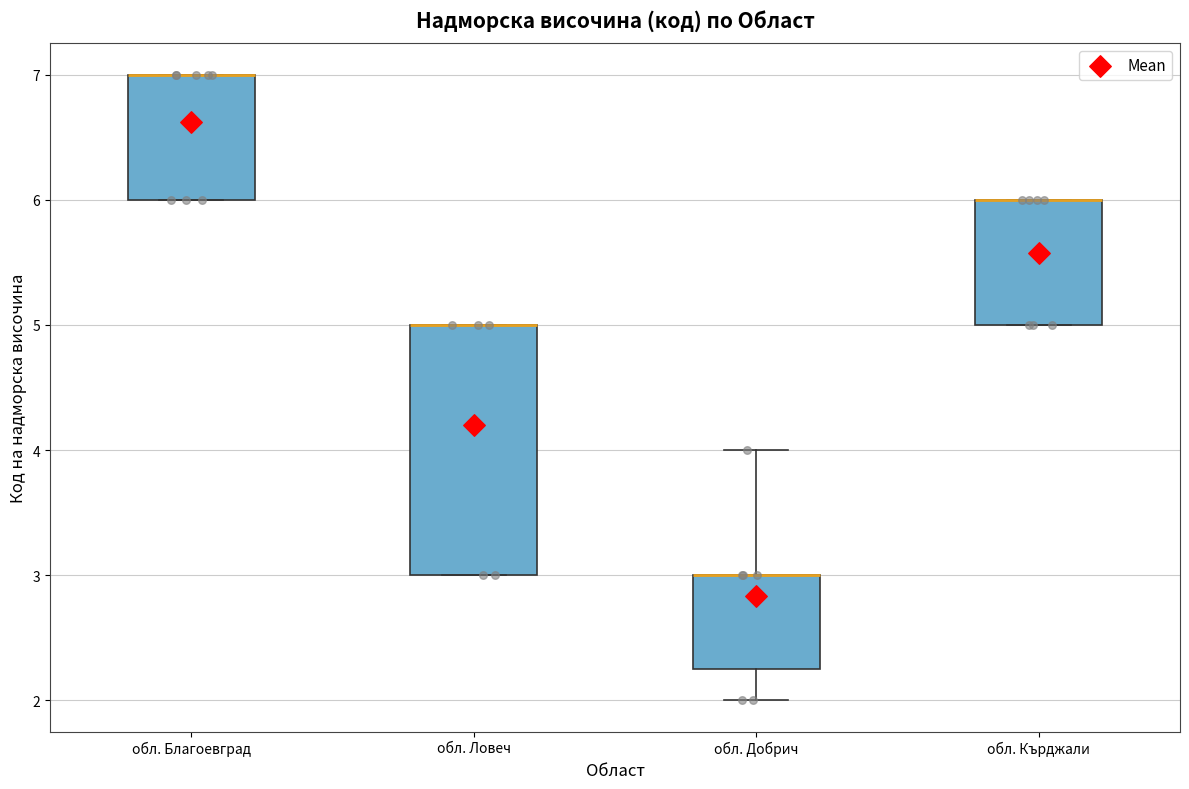

Where is the upper edge of the box for обл. Благоевград on the y-axis? The values are not printed on the chart, so give them approximately, as read against the axis.

7.0